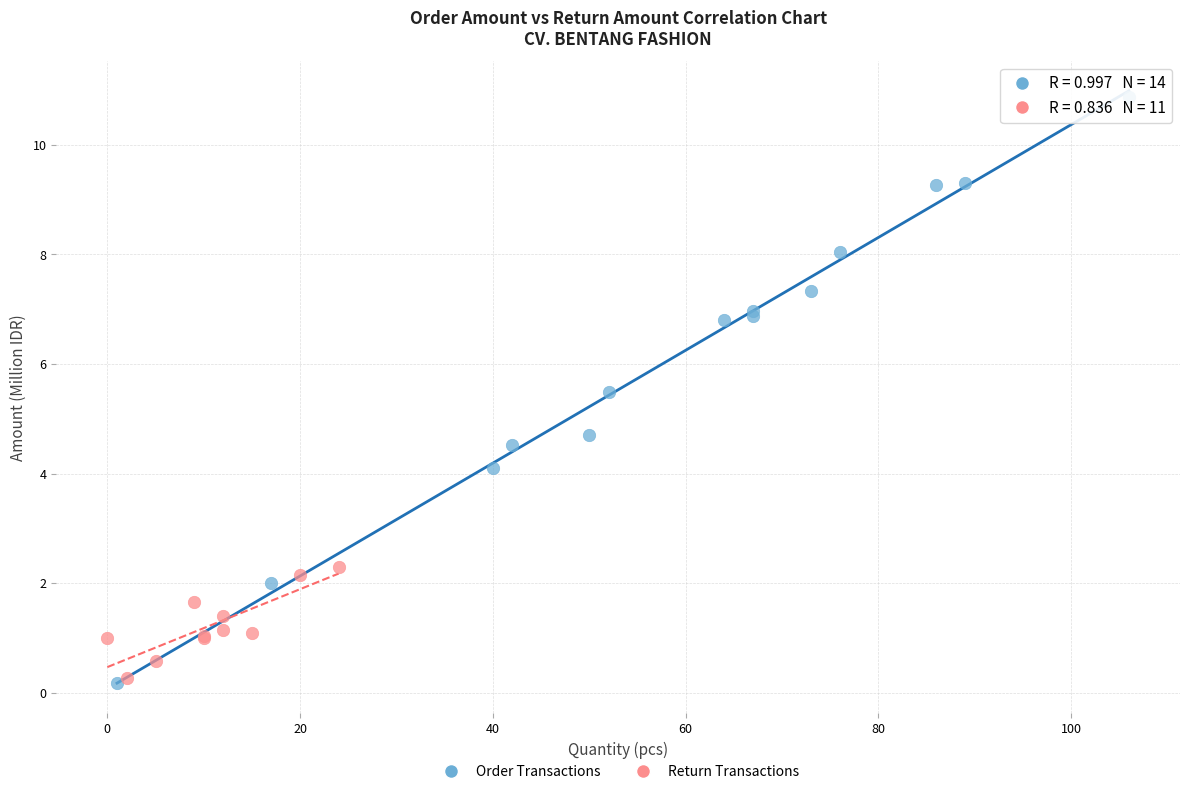

Which series has the widest spread of Y values?

Order Transactions